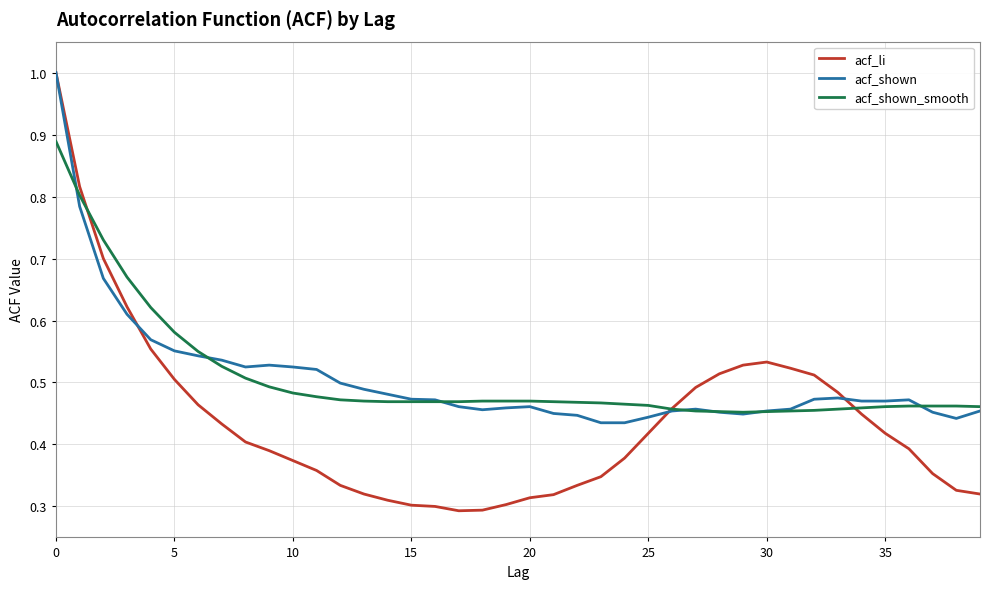

What is the sum of all acf_li values?

17.5